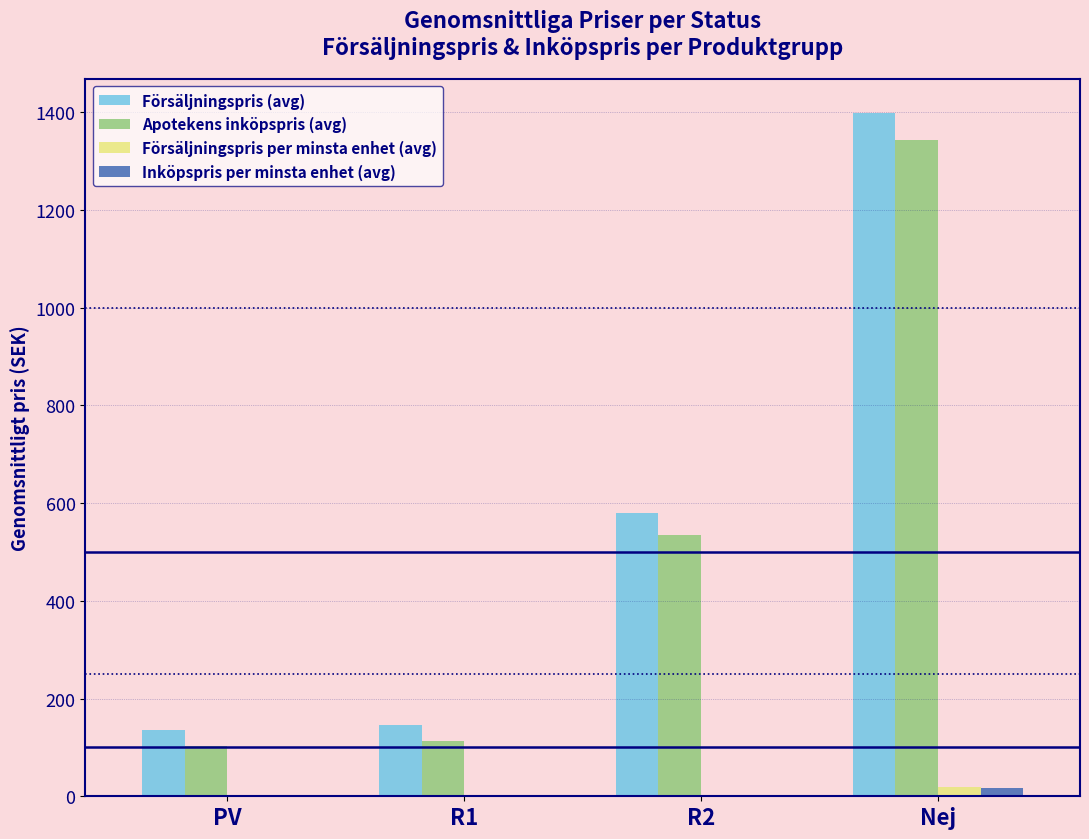

Between R2 and Nej, which series saw the biggest shift?

Försäljningspris (avg)